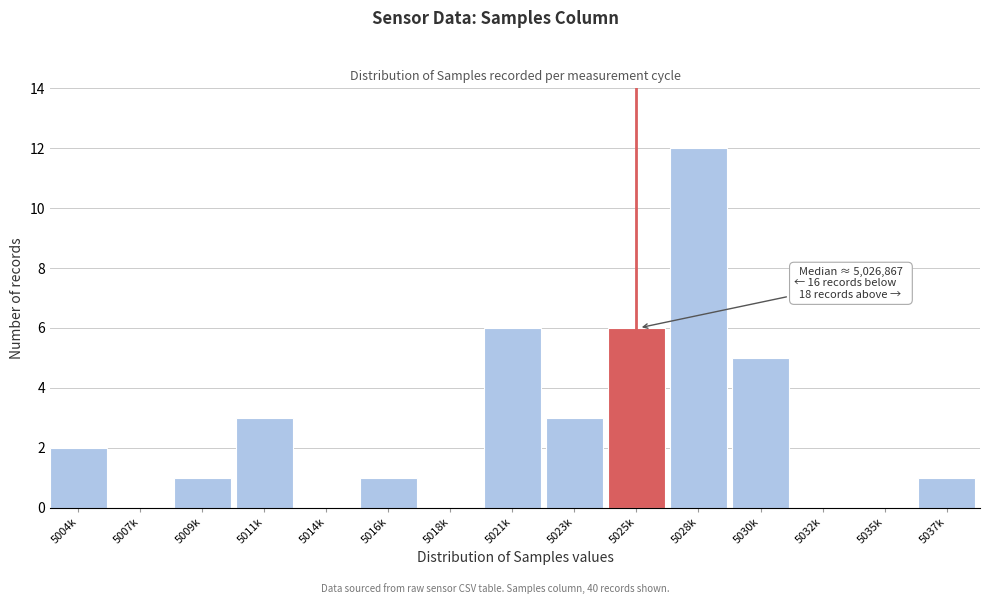

Reading left to right, transcribe all the data shown in this chart.

5004k=2	5007k=0	5009k=1	5011k=3	5014k=0	5016k=1	5018k=0	5021k=6	5023k=3	5025k=6	5028k=12	5030k=5	5032k=0	5035k=0	5037k=1